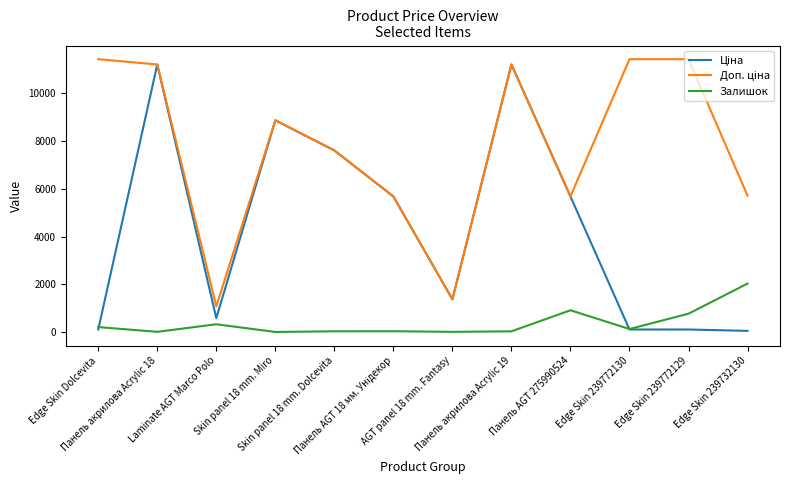

What is the highest value of the Залишок series?

2033.0